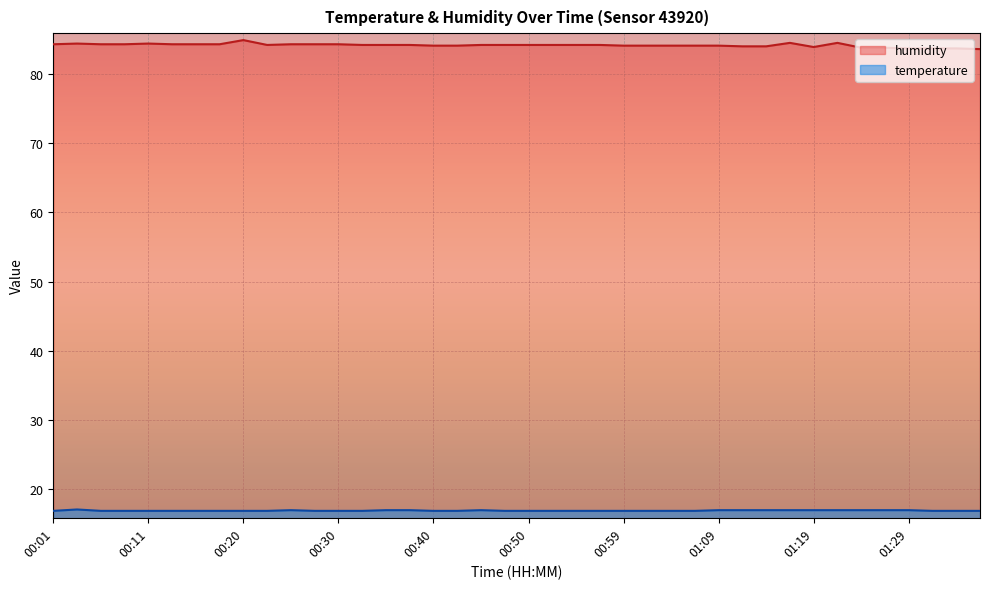

How many lines are shown in the chart?

2